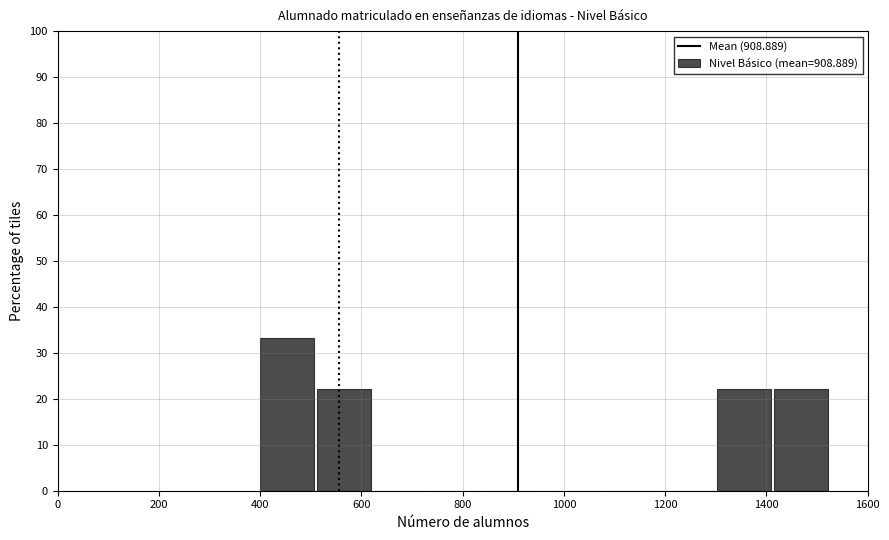

Which range on the x-axis has the tallest bar?

400 to 500